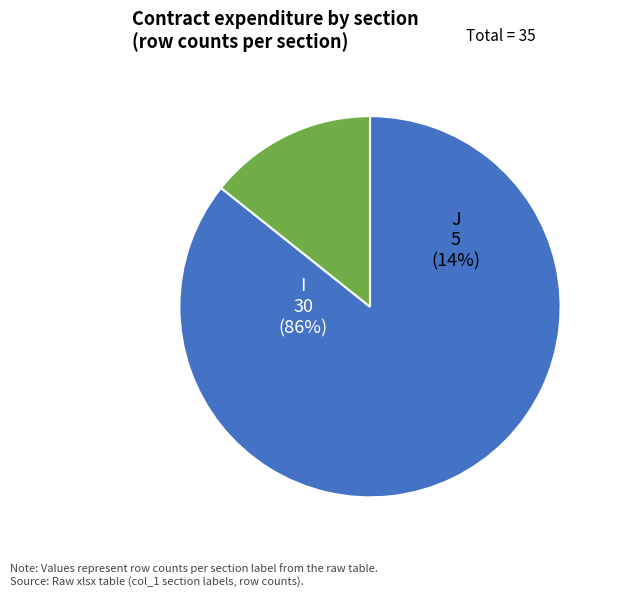

True or false: I accounts for 86% of the total.

True